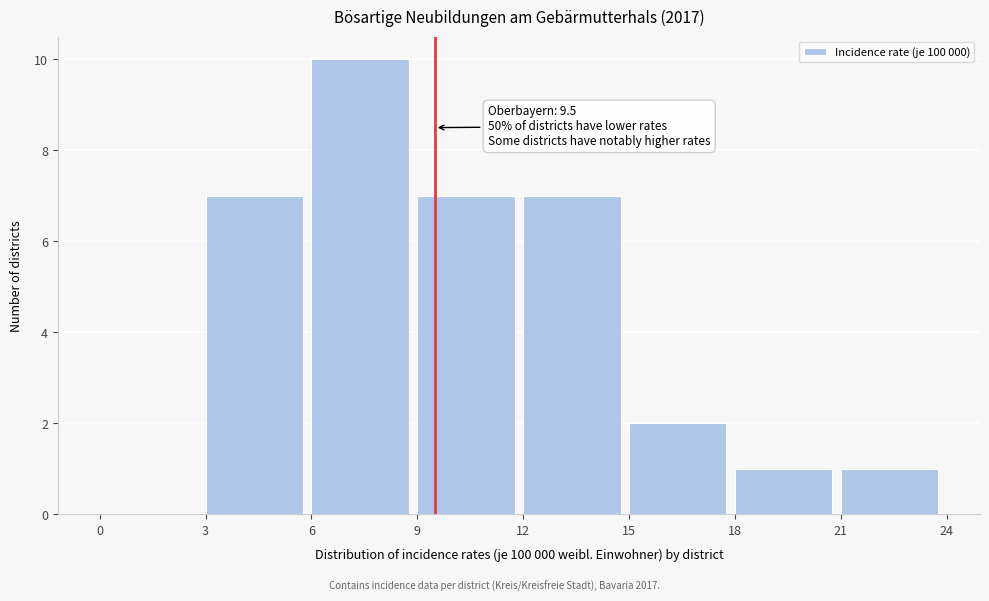

Over which range of the x-axis is the bar tallest?

6 to 9